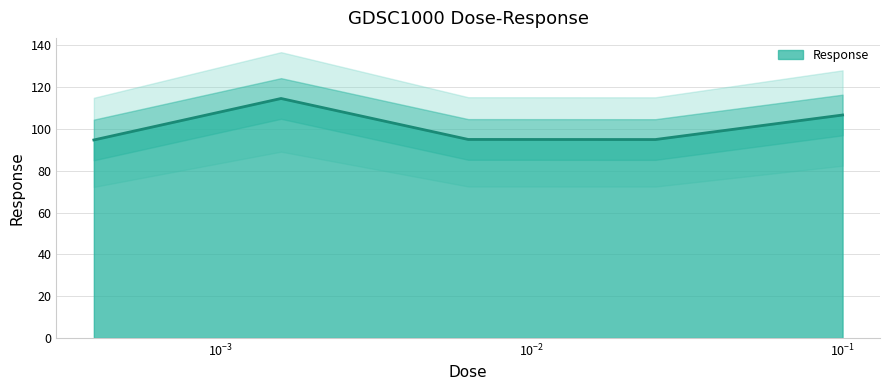

True or false: there are more than 2 points higher than both neighbors.

False